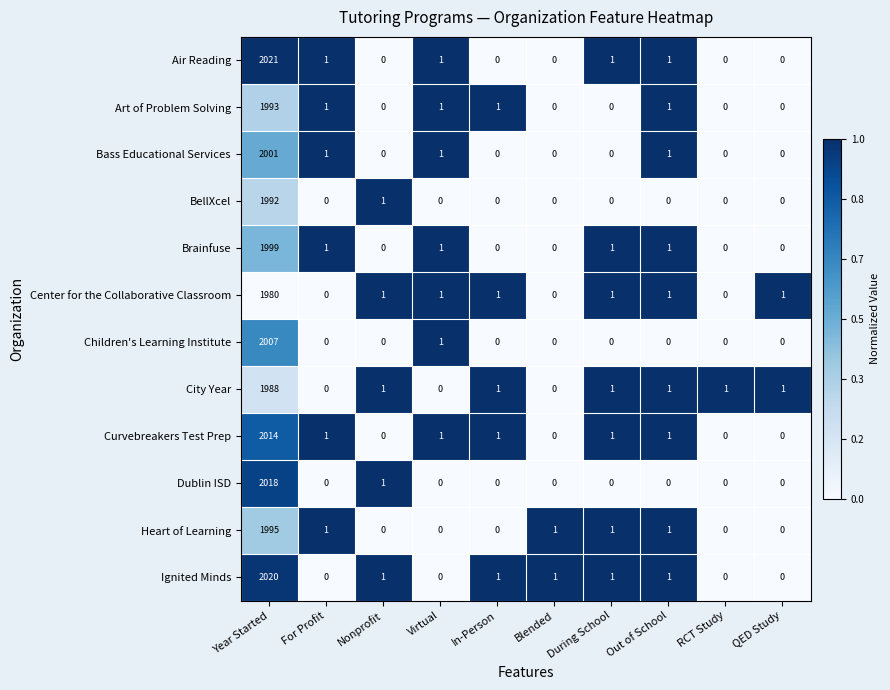

List the series in order of their peak value, lowest first.

Center for the Collaborative Classroom, City Year, BellXcel, Art of Problem Solving, Heart of Learning, Brainfuse, Bass Educational Services, Children's Learning Institute, Curvebreakers Test Prep, Dublin ISD, Ignited Minds, Air Reading